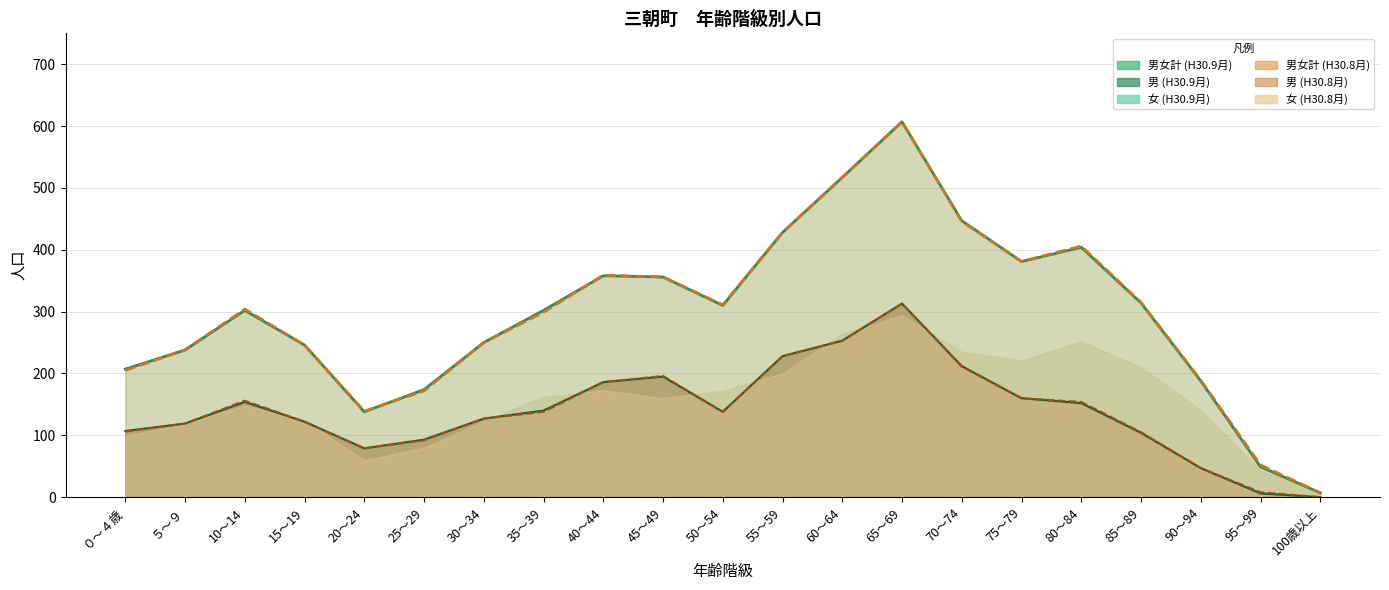

Which series changed the most between 10～14 and 20～24?

男女計(H30.8)